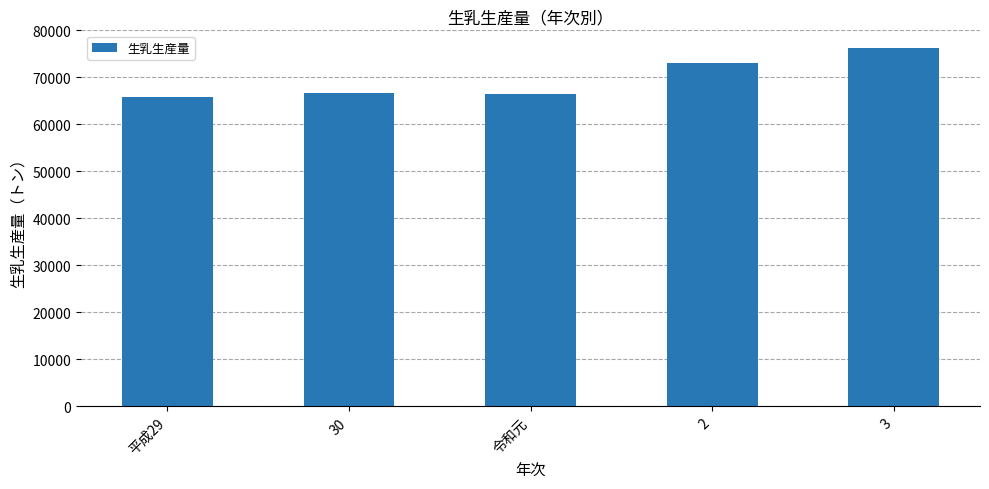

What is the change in value from 30 to 3?

+9610